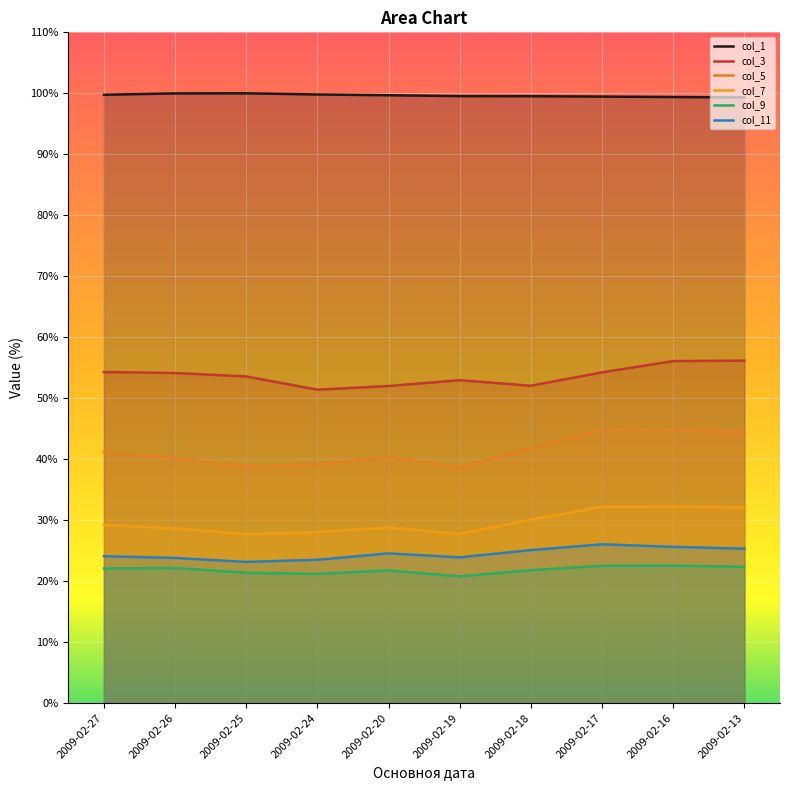

What is the sum of all col_1 values?

996.5